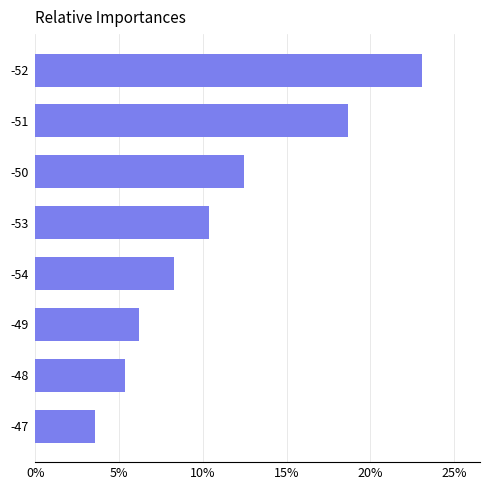

Reading bottom to top, what are all the values shown in this chart?

3.6	5.3	6.2	8.3	10.4	12.4	18.6	23.1